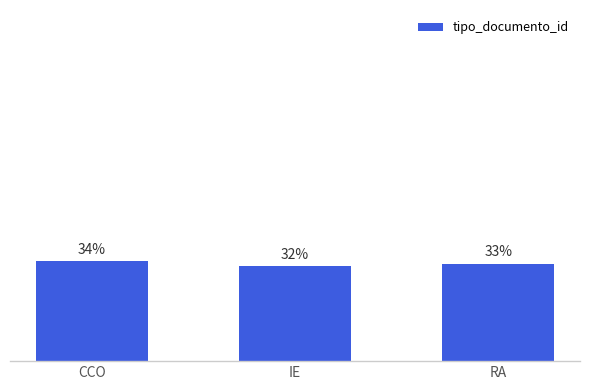

What is the change in value from IE to RA?

+0.9